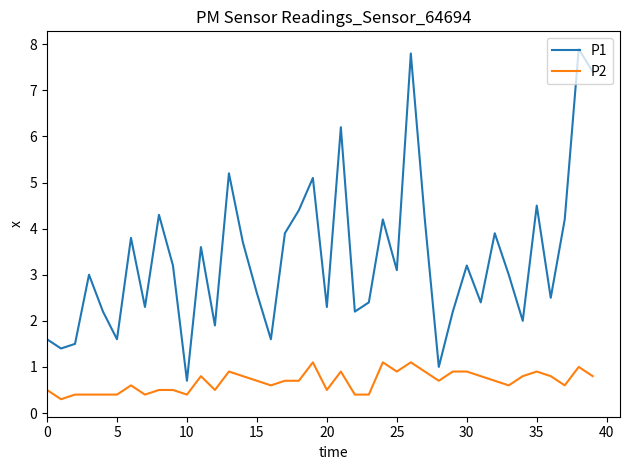

What is the greatest value displayed?

7.9